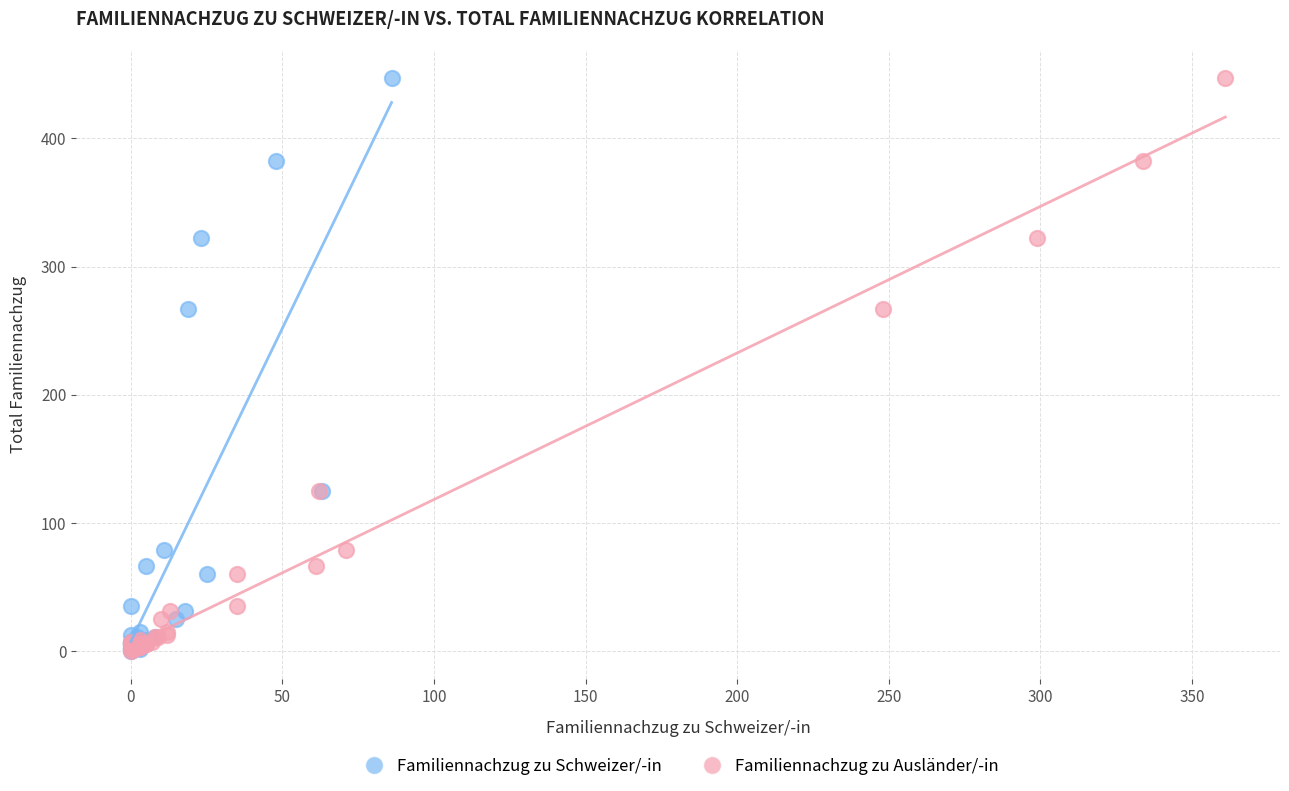

What are all the series names shown in the legend?

Familiennachzug zu Schweizer/-in, Familiennachzug zu Ausländer/-in